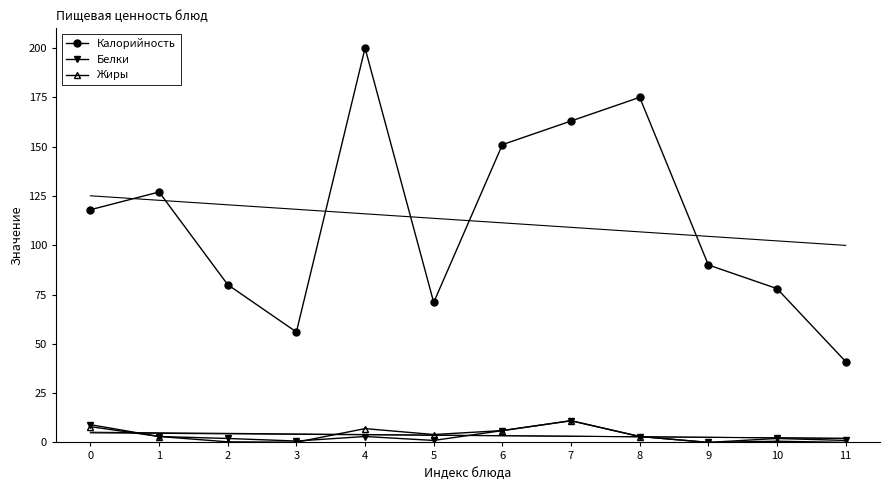

Which series has the widest spread of values?

Калорийность